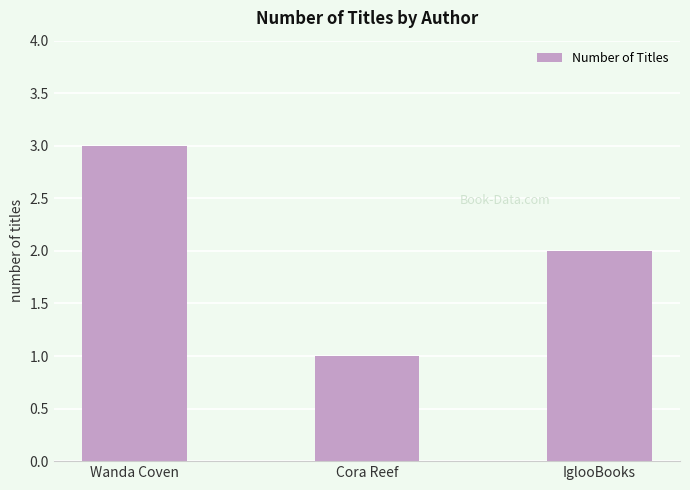

Which category has the lowest value across all series?

Cora Reef